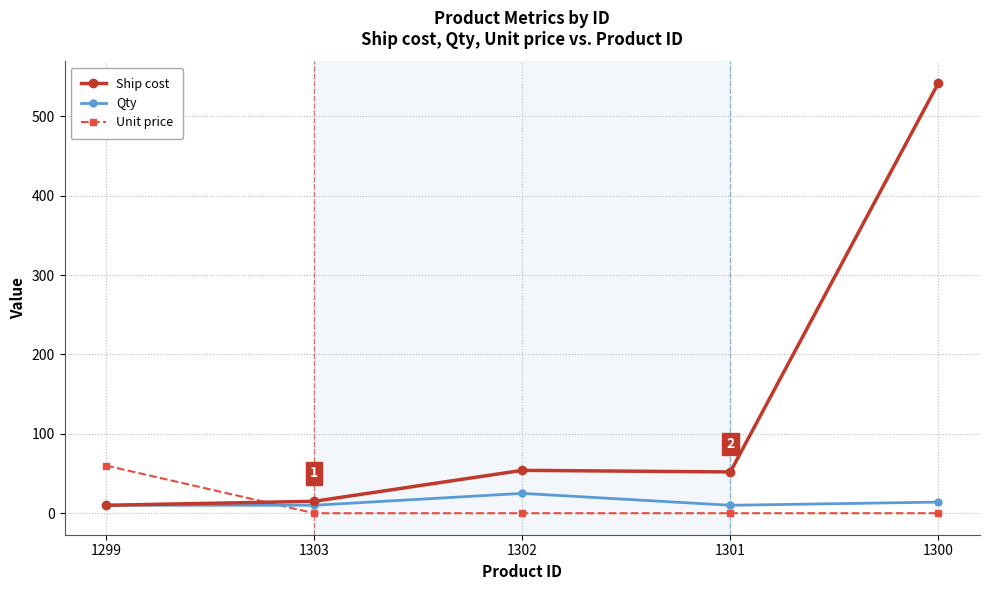

What are all the series names shown in the legend?

Ship cost, Qty, Unit price